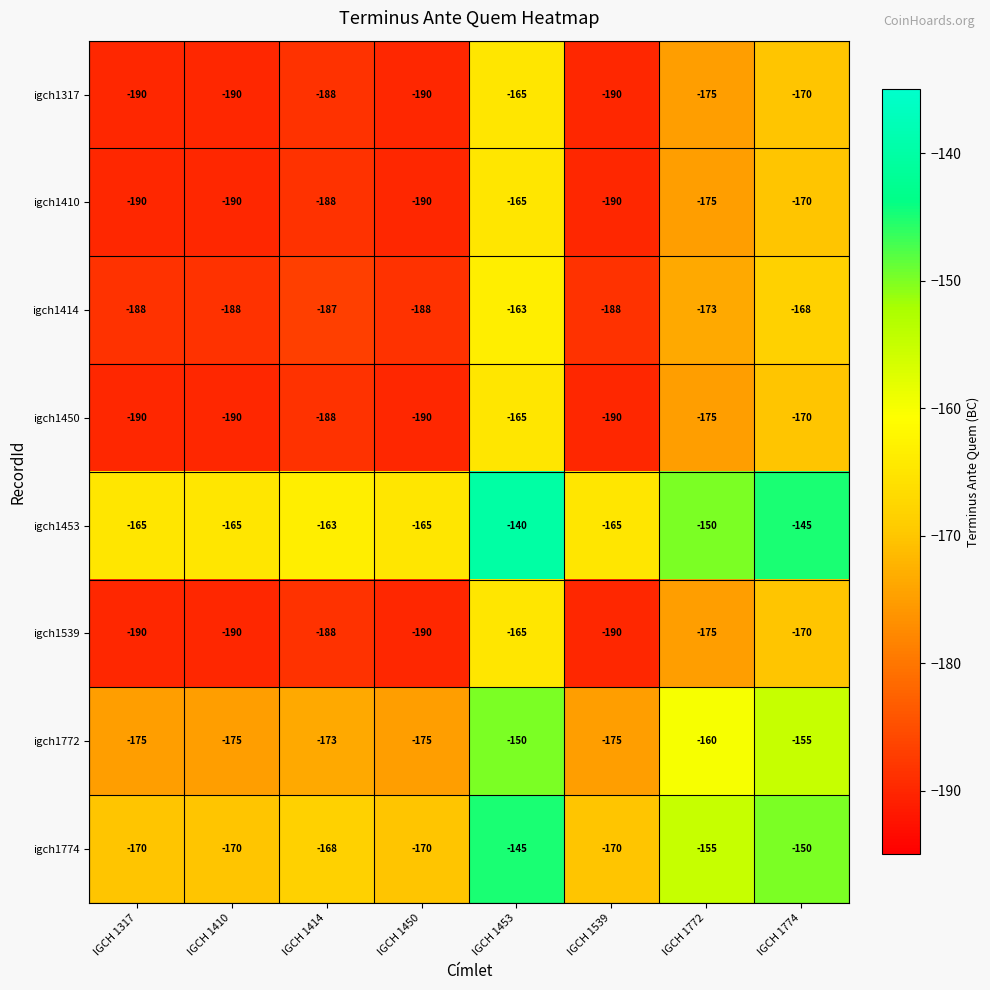

How many values in the igch1450 series exceed -188?

3